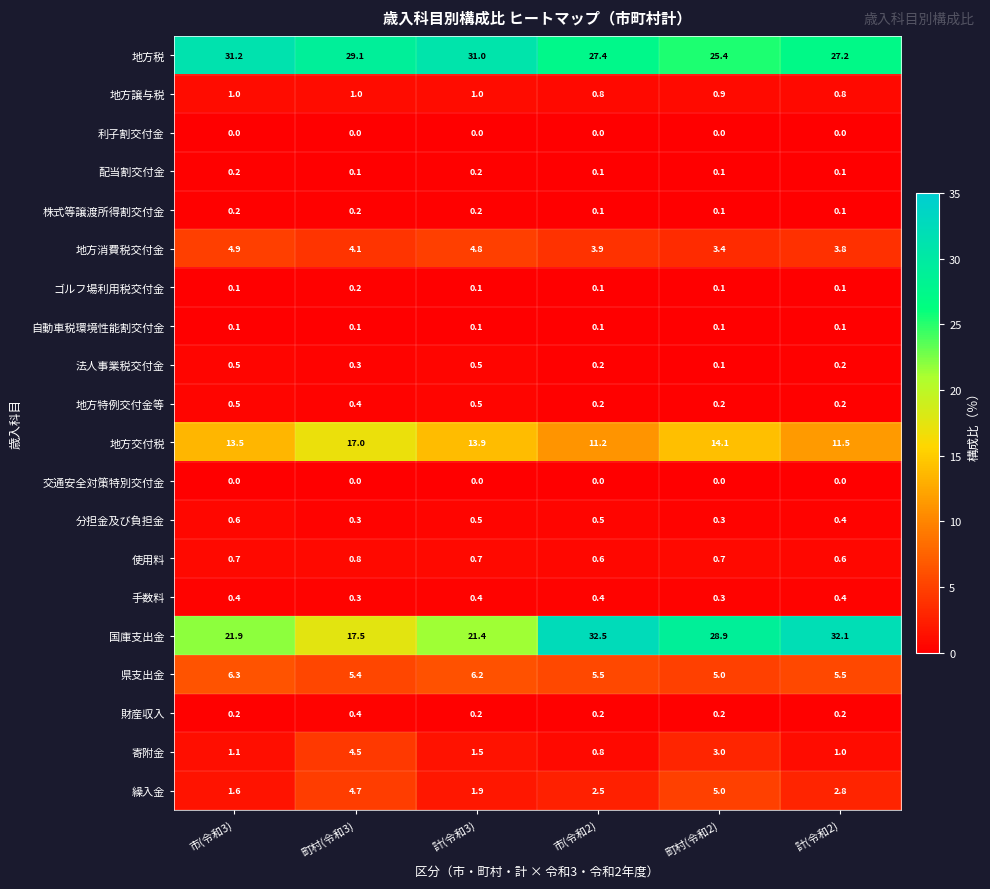

How many distinct data groups are displayed?

20